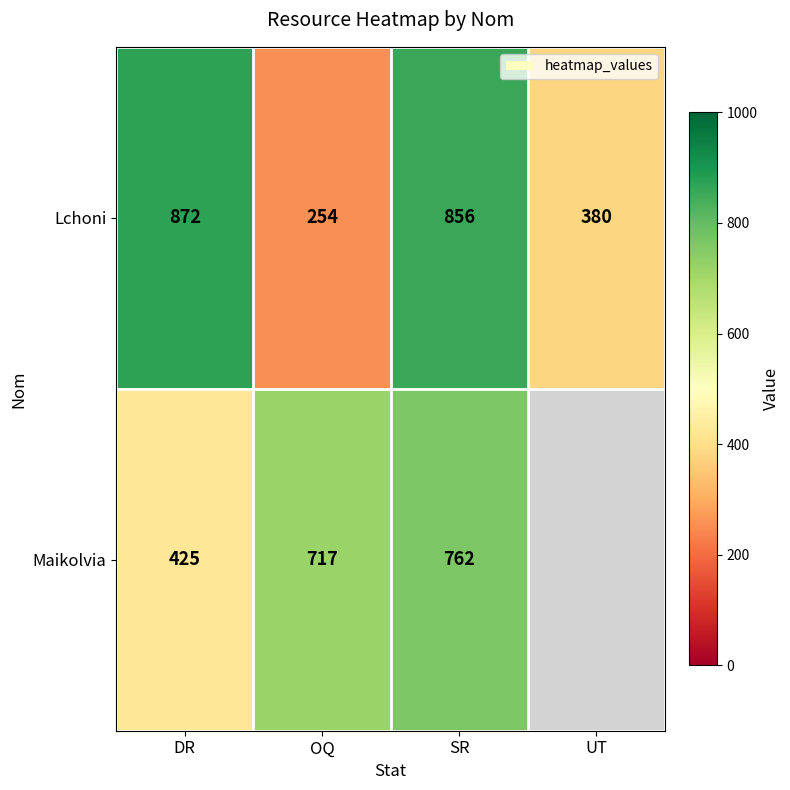

True or false: Lchoni has a value of 856 at SR.

True